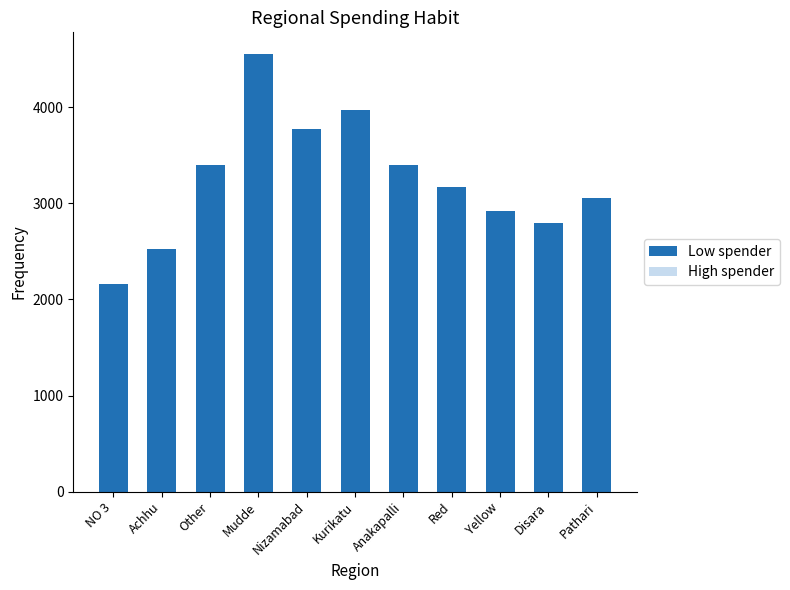

What value does the data have at Yellow?

2923